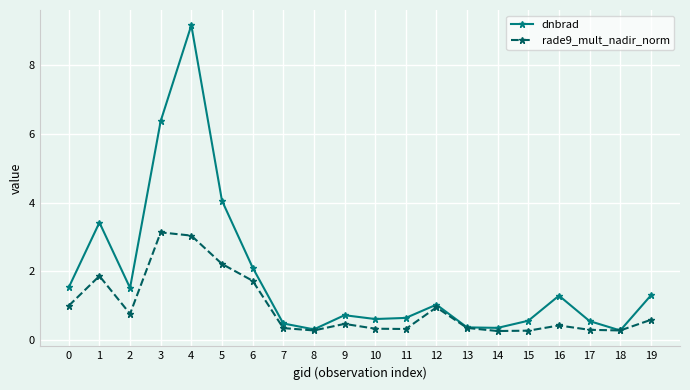

At 3, list the series in order from smallest to largest.

rade9_mult_nadir_norm, dnbrad